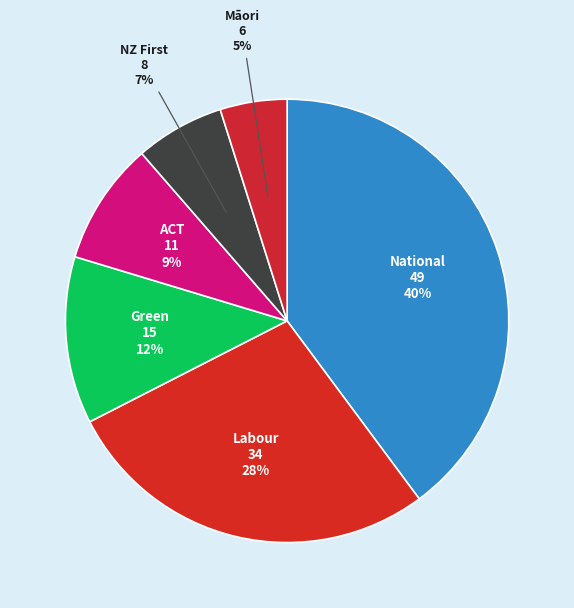

To the nearest percent, what is the difference between the largest and smallest slice percentages?

35%